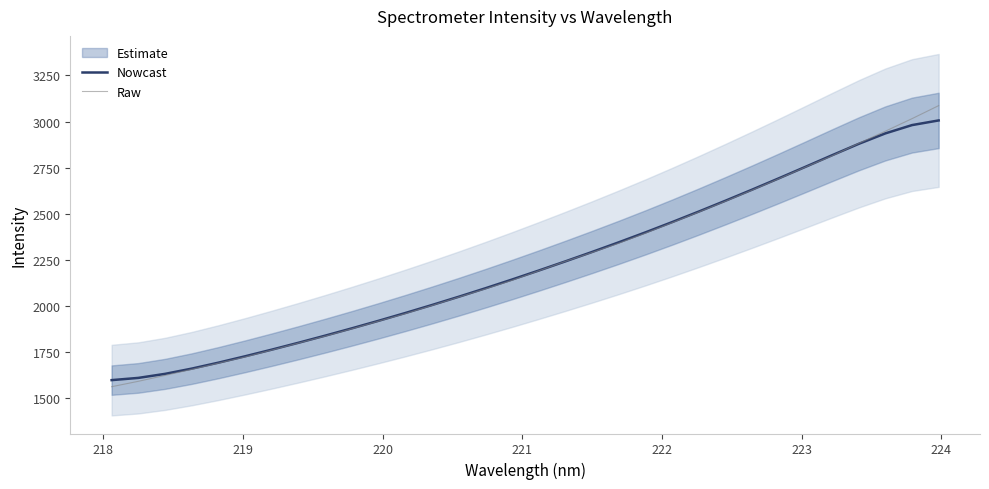

What is the highest value of the Raw series?

3086.3